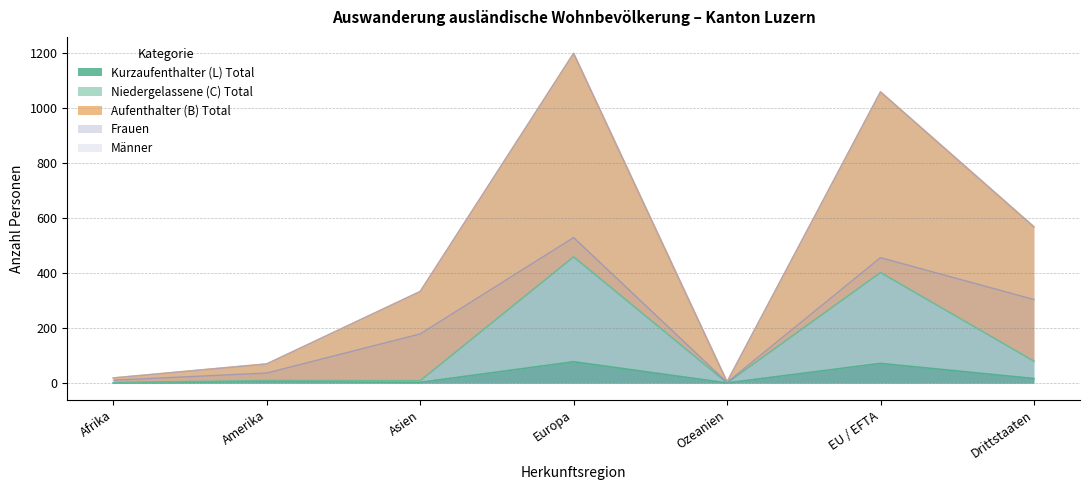

Is the value of Niedergelassene (C) Total at Afrika greater than the value of Aufenthalter (B) Total at Europa?

No